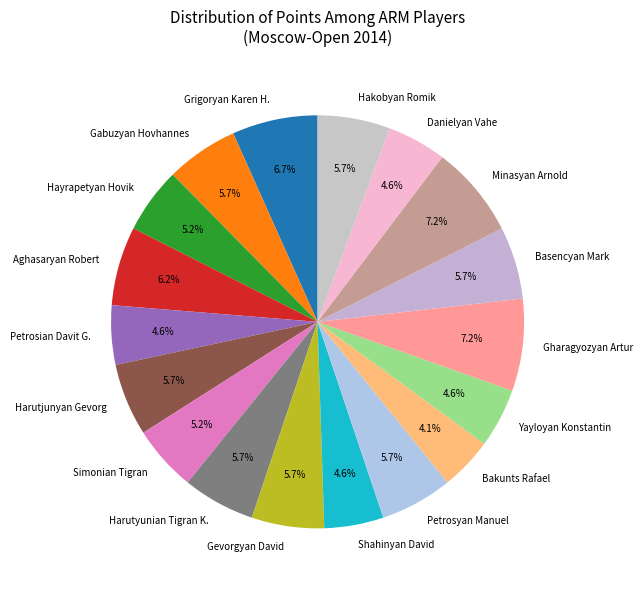

Is there a majority slice in this chart?

No